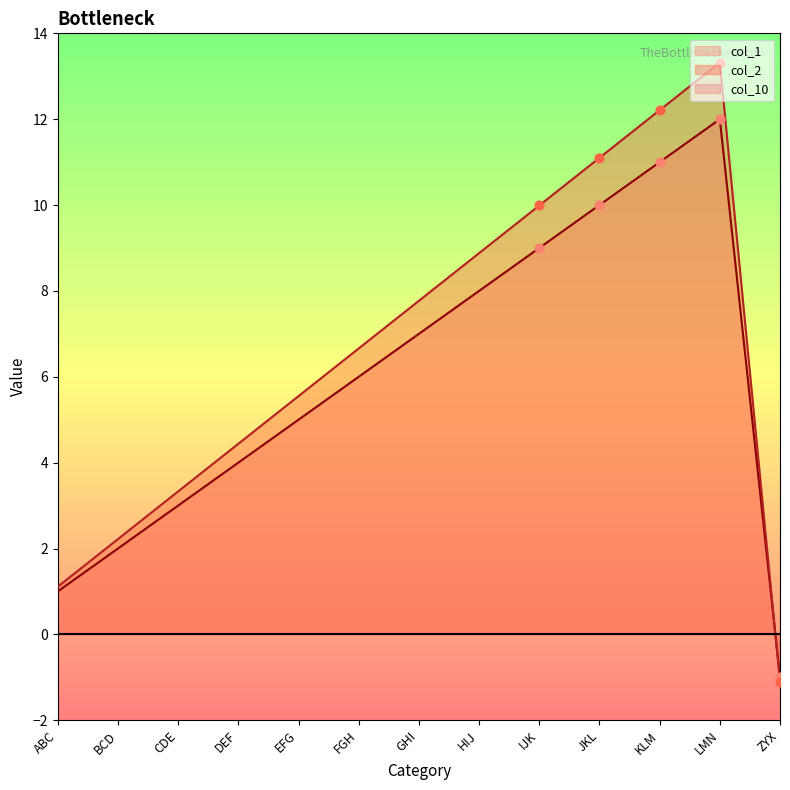

Which series contains the highest Y value?

col_2